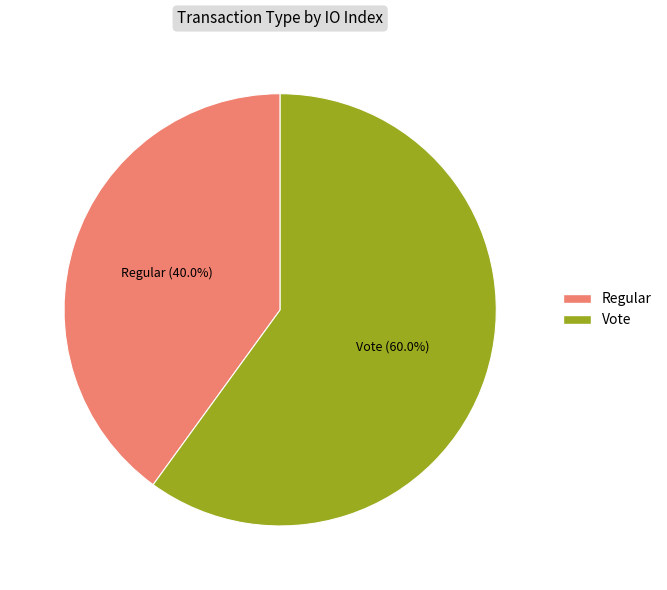

Is there a majority slice in this chart?

Yes